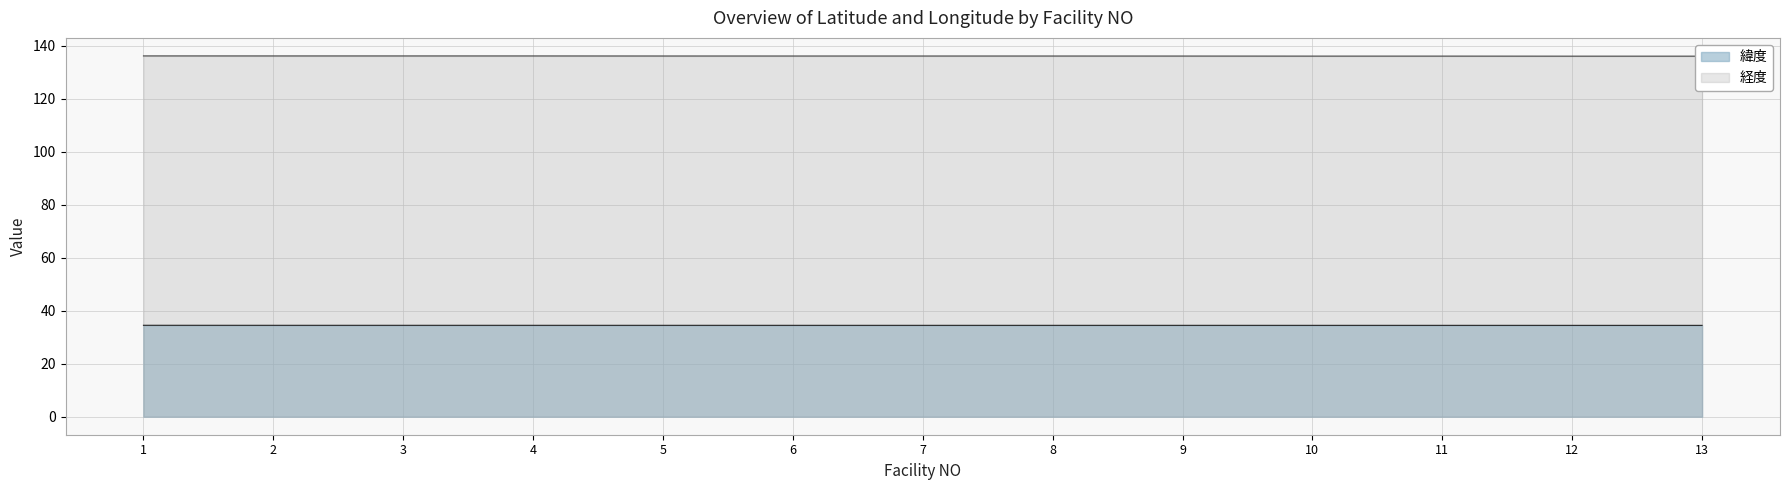

What is the value of the 緯度 point at the 12th from the left?

34.5